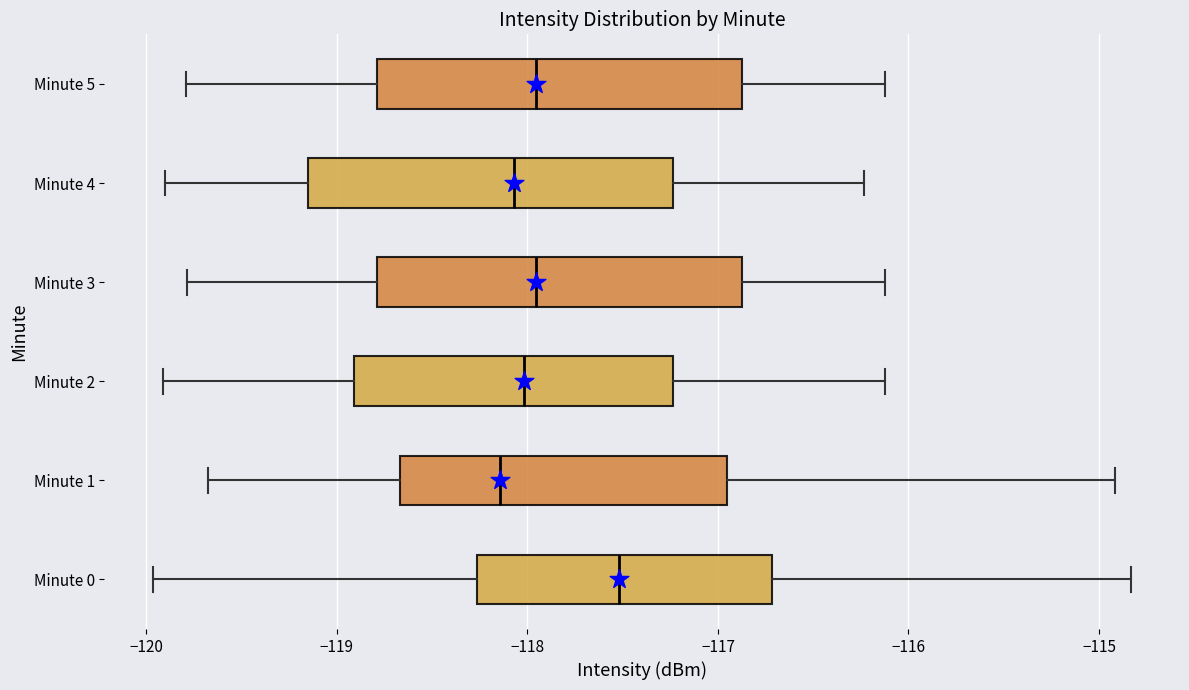

Where is the right edge of the box for Minute 5 on the x-axis? The values are not printed on the chart, so give them approximately, as read against the axis.

-116.9